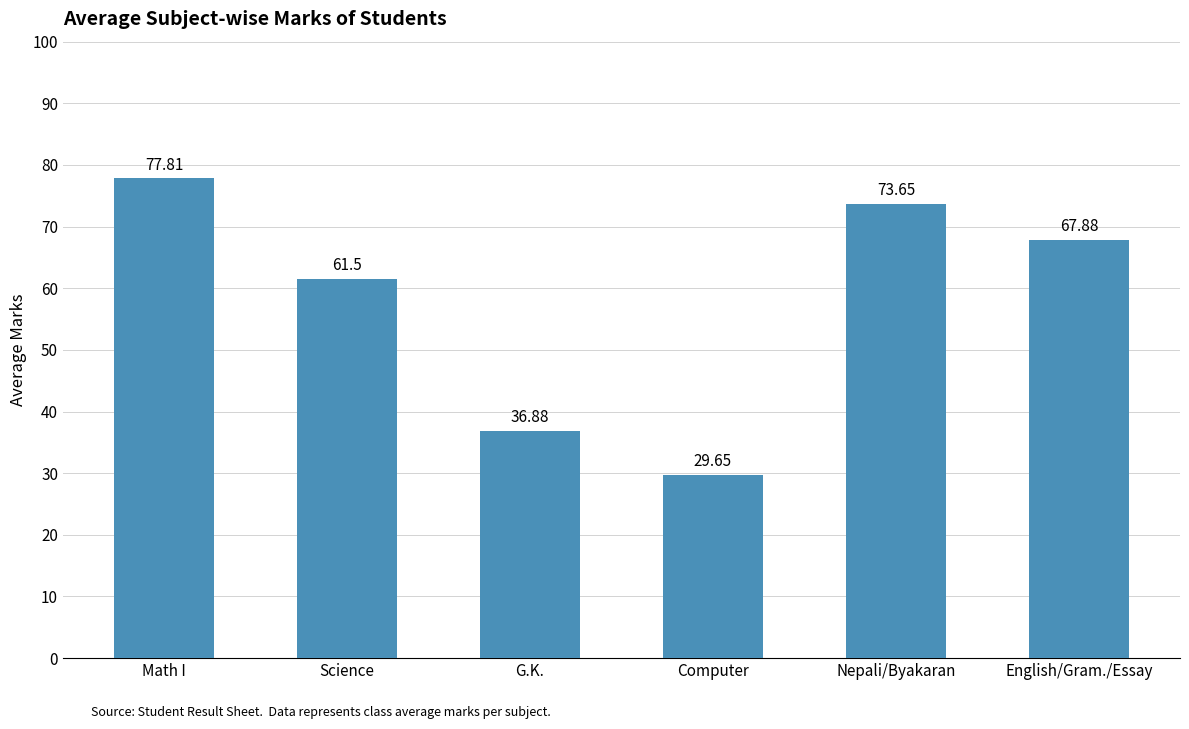

What is the maximum value shown in the chart?

77.8